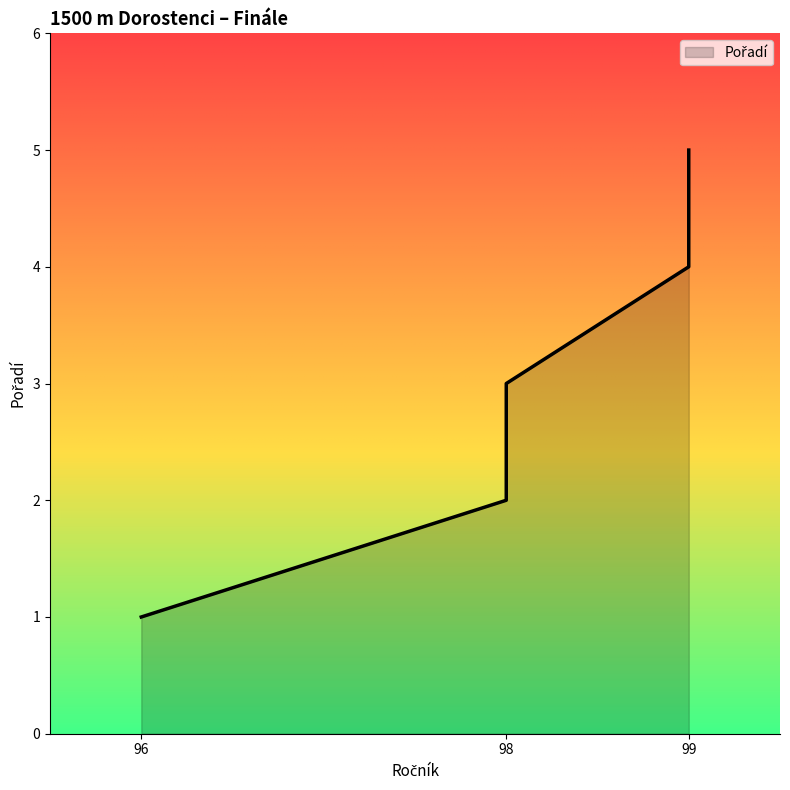

List the labels in order of value, largest first.

99, 99, 98, 98, 96